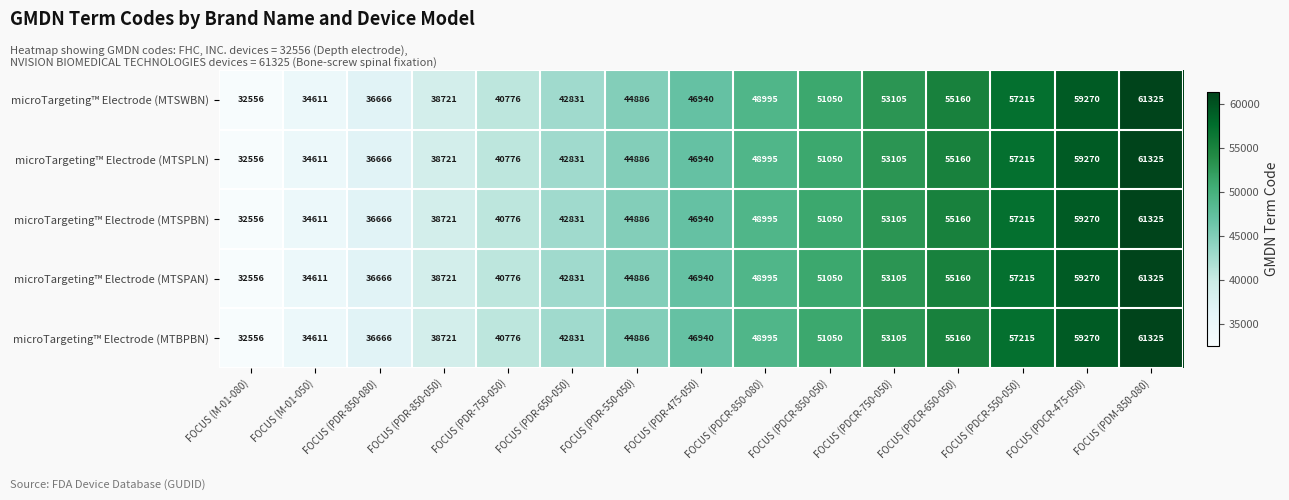

How many categories are shown in the chart?

15